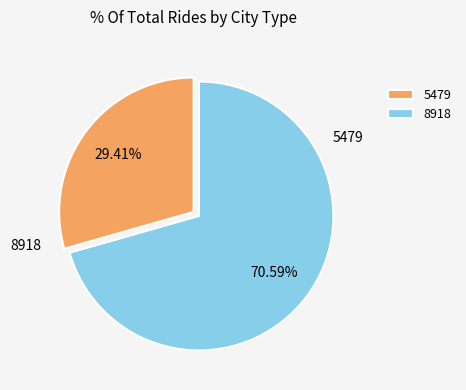

Does any single category account for the majority?

Yes